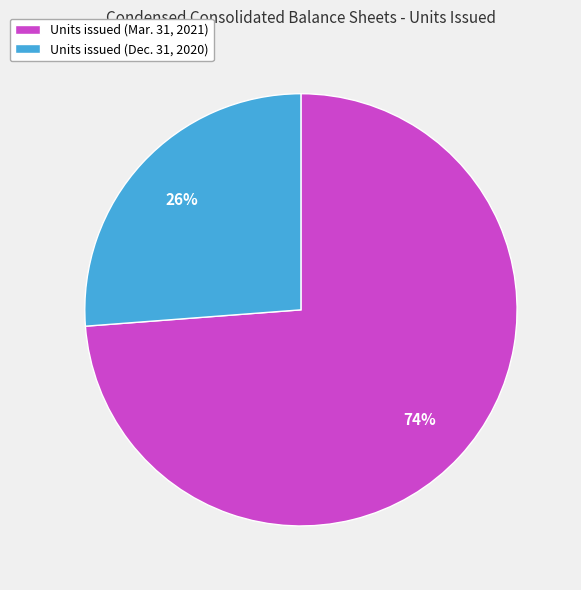

Approximately how many times larger is the value at Units issued (Dec. 31, 2020) compared to Units issued (Mar. 31, 2021)?

0.4